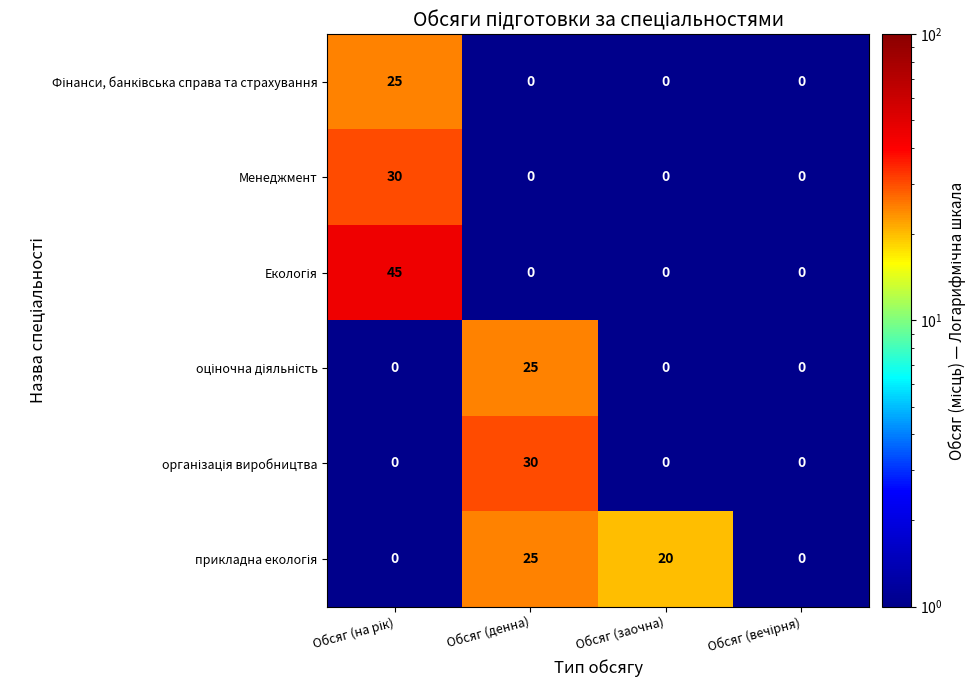

How many series are shown in this chart?

6